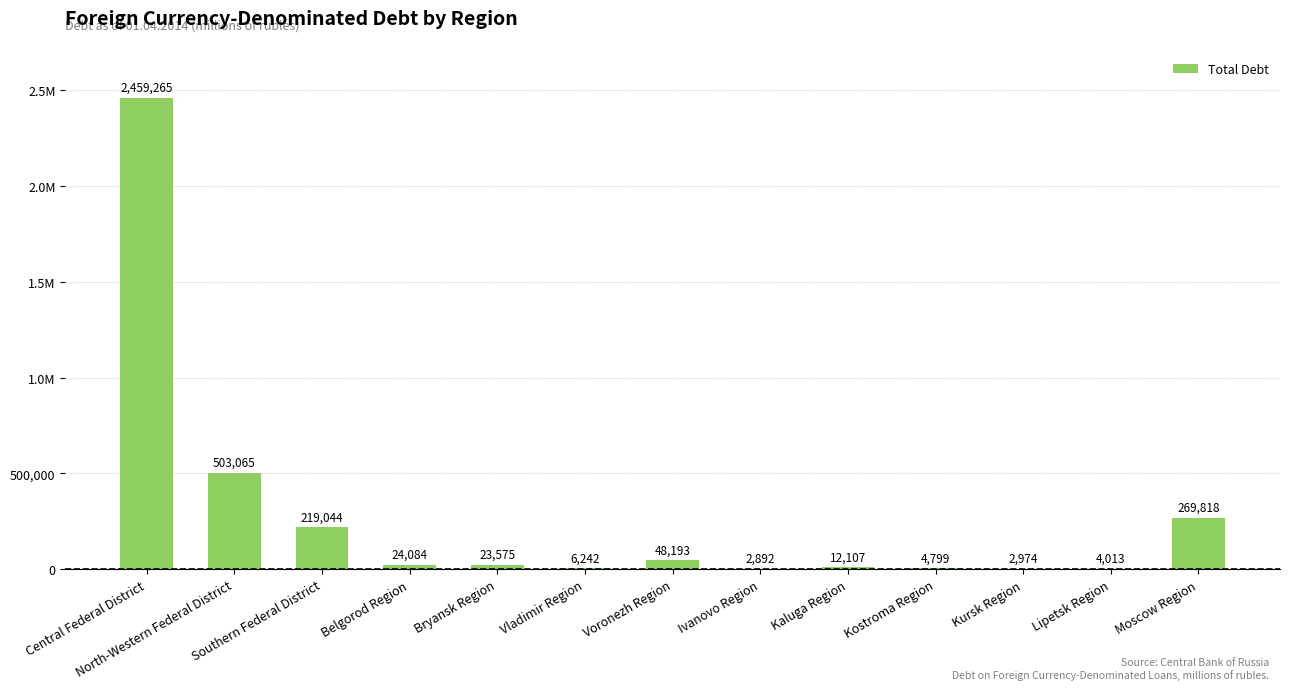

Does the chart contain stacked bars?

No